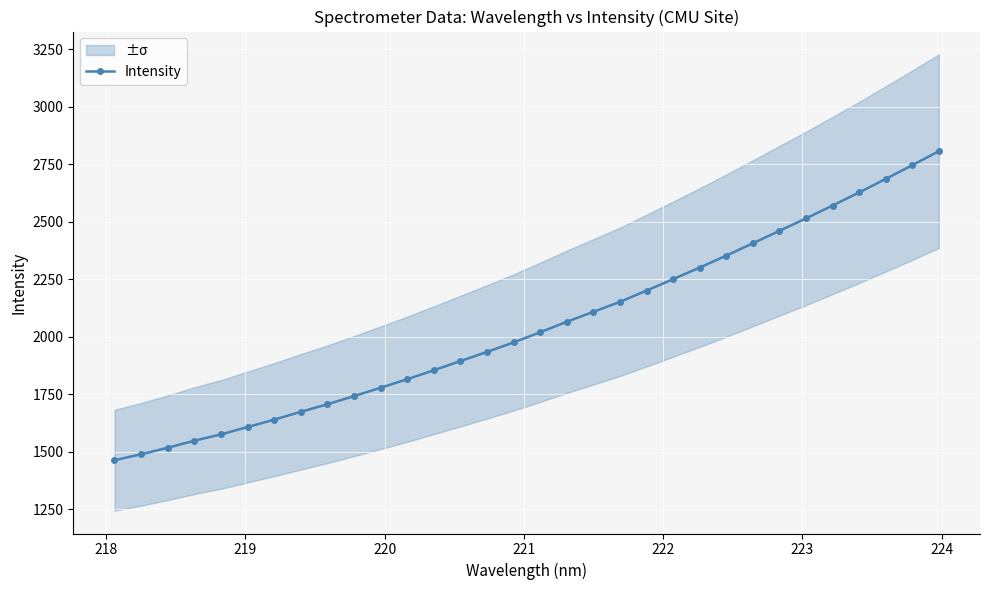

What is the value of the Intensity point at the 16th from the left?

1974.6